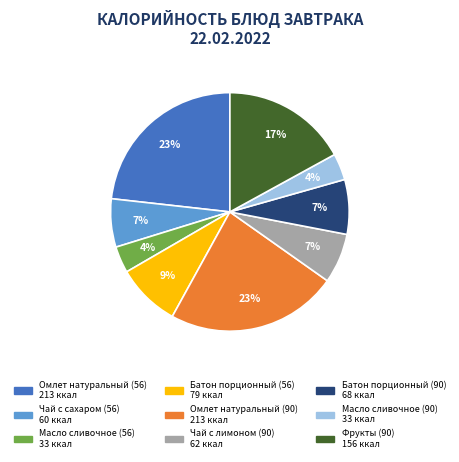

Which has a higher value, Омлет натуральный (90) or Масло сливочное (90)?

Омлет натуральный (90)